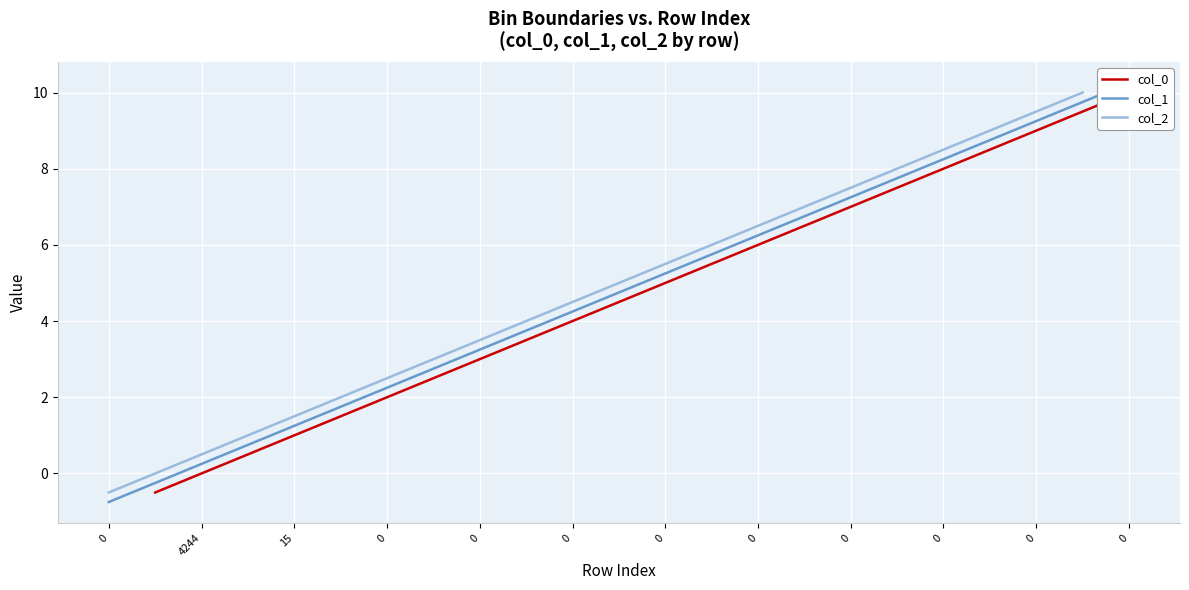

Rank the series at 15 from lowest to highest value.

col_0, col_1, col_2